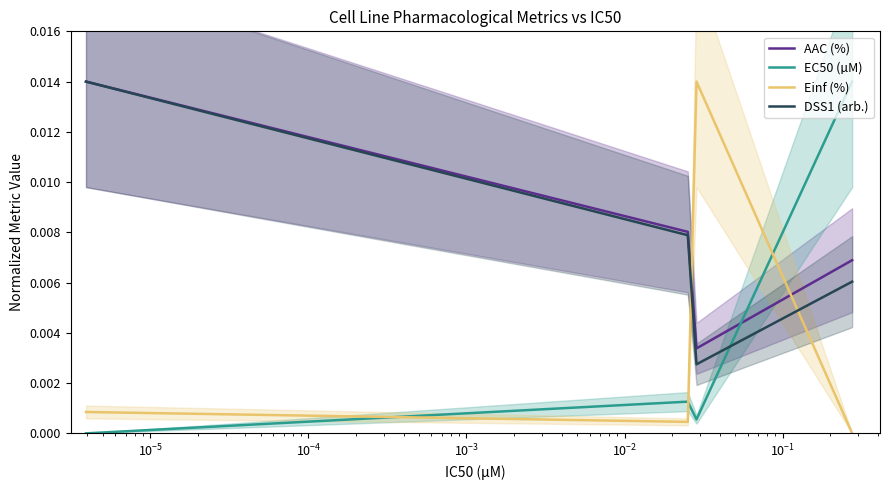

How many times do DSS1 (arb.) and Einf (%) cross each other?

2